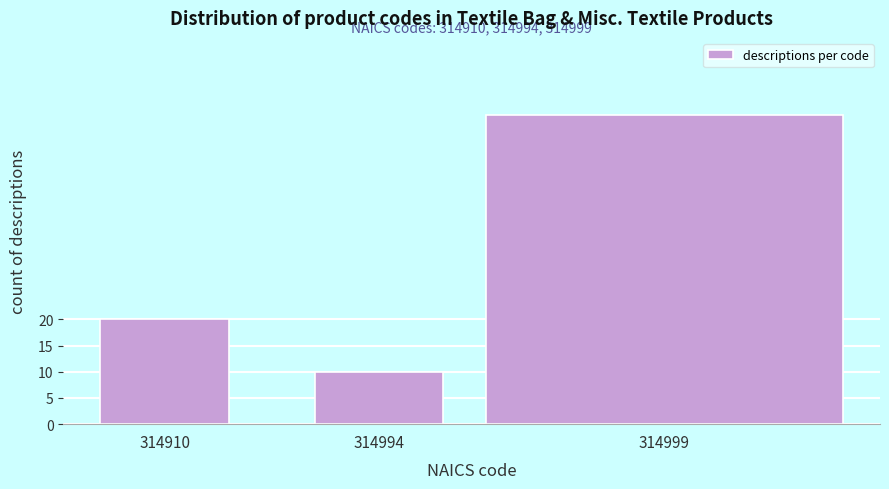

Reading right to left, extract all data points from this chart.

314999=59	314994=10	314910=20